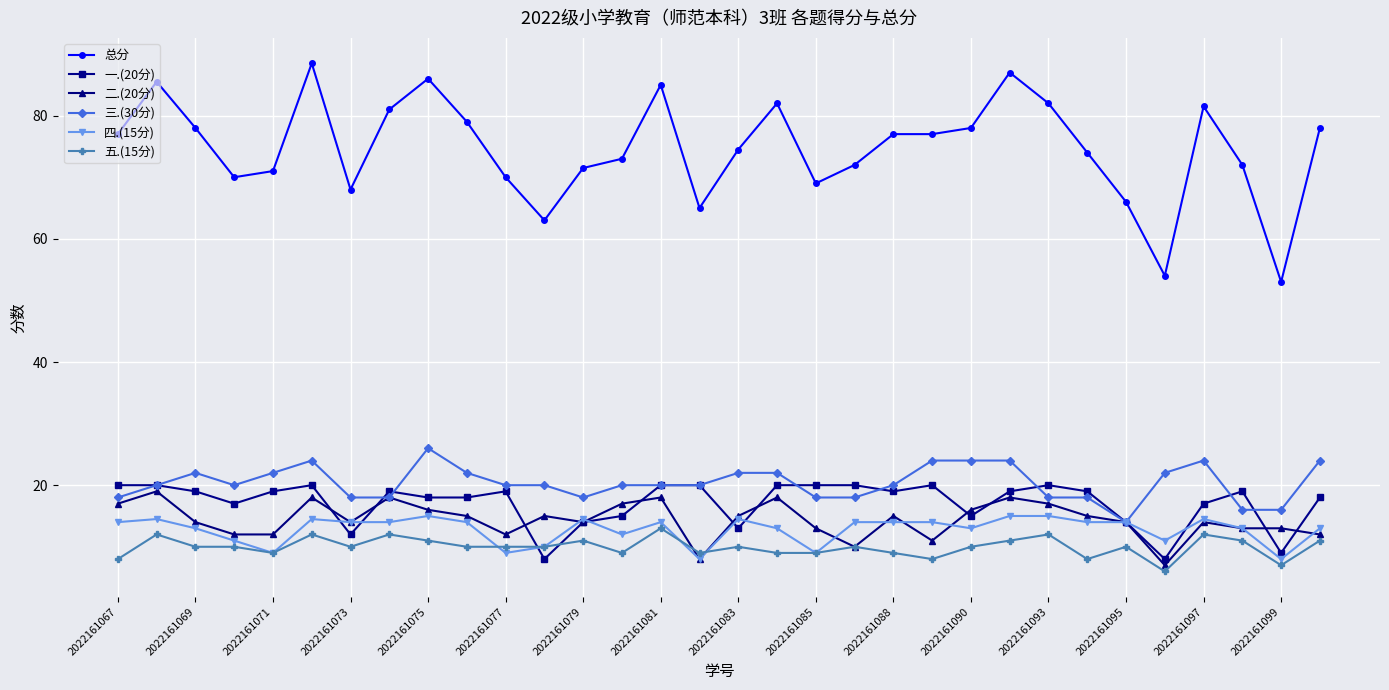

How many categories are shown in the chart?

32